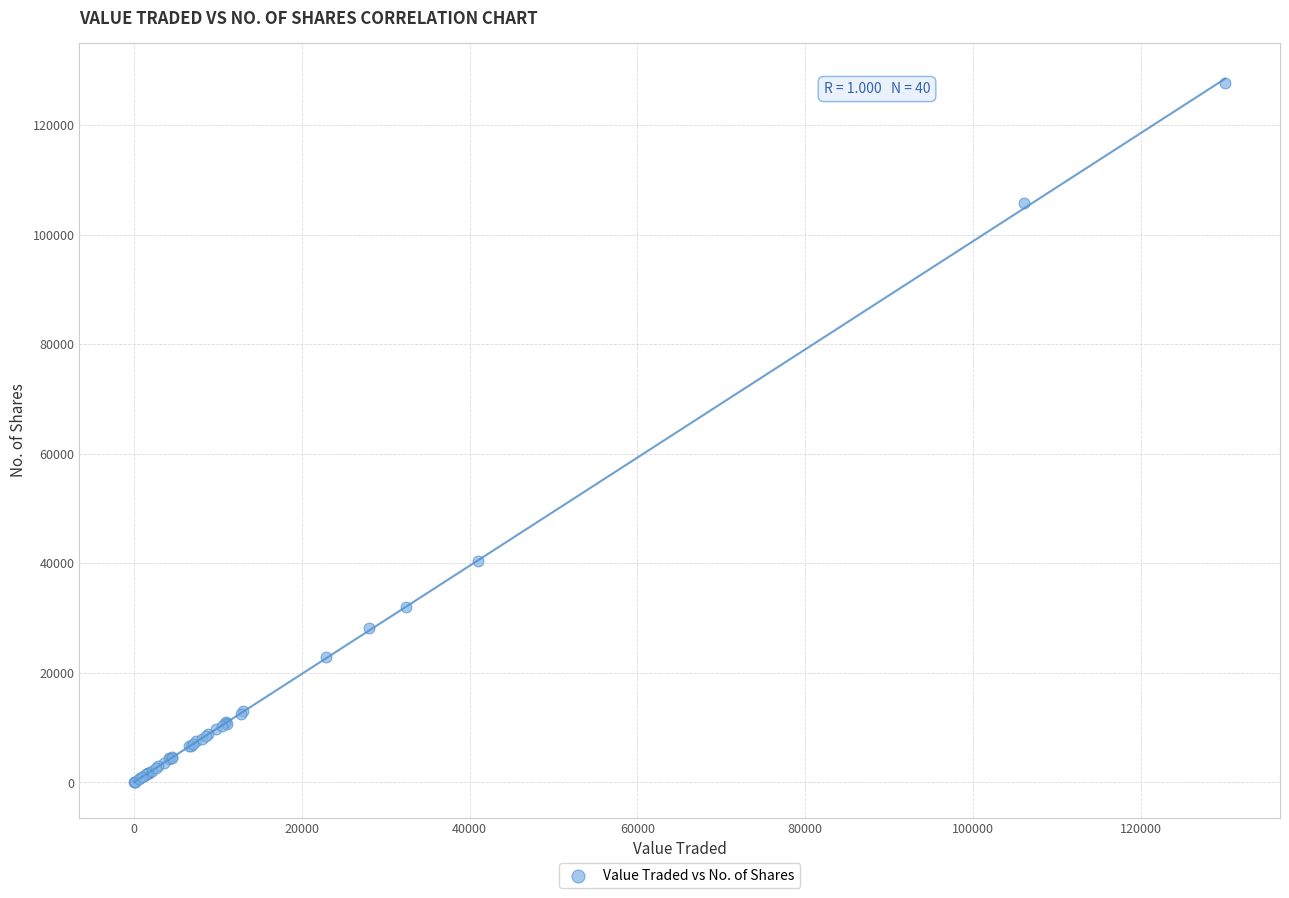

What Y value in the scatter plot is closest to 63836?

40478